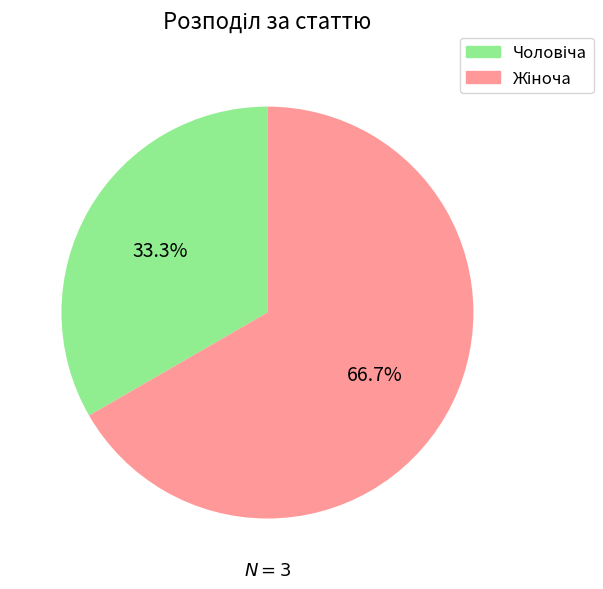

How many slices are in this pie chart?

2